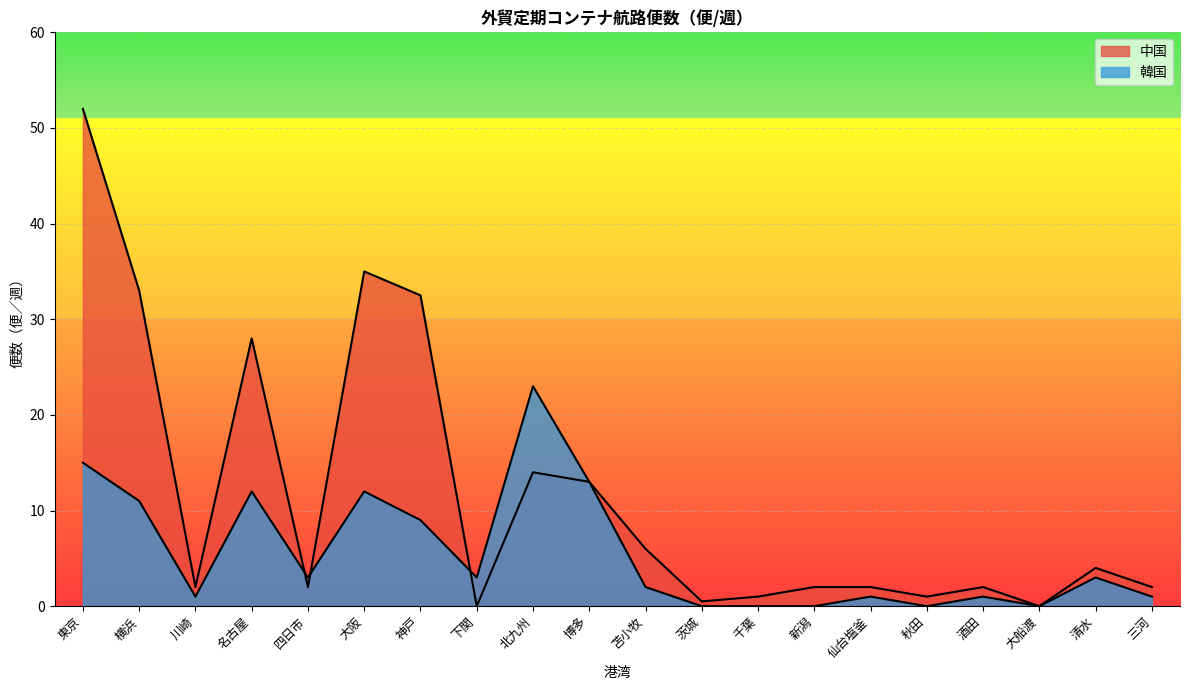

What is the total value across all series at 四日市?

5.0